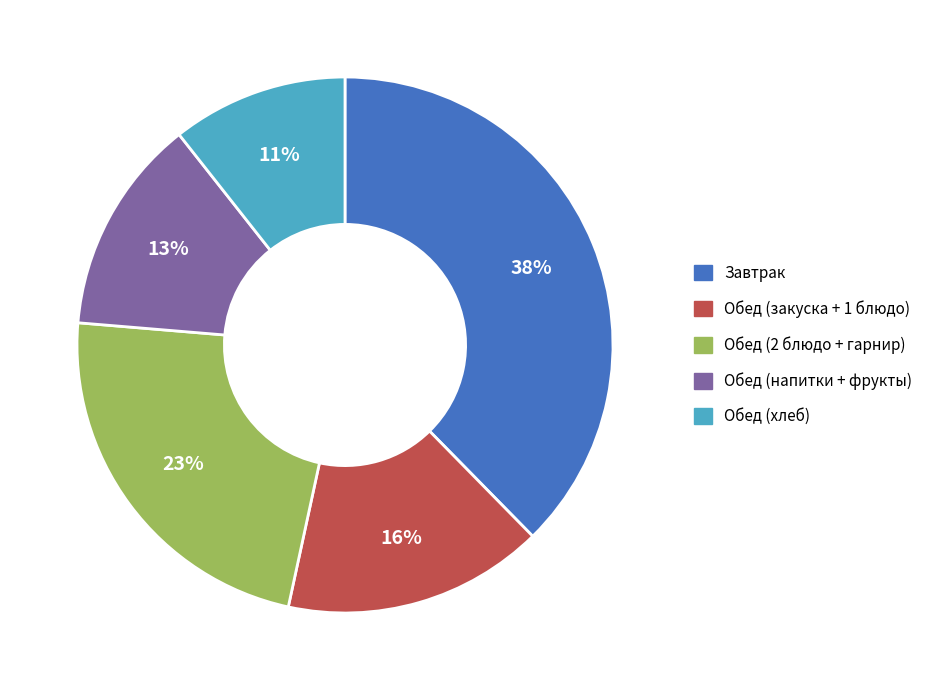

To the nearest percent, what is the average slice percentage?

20%